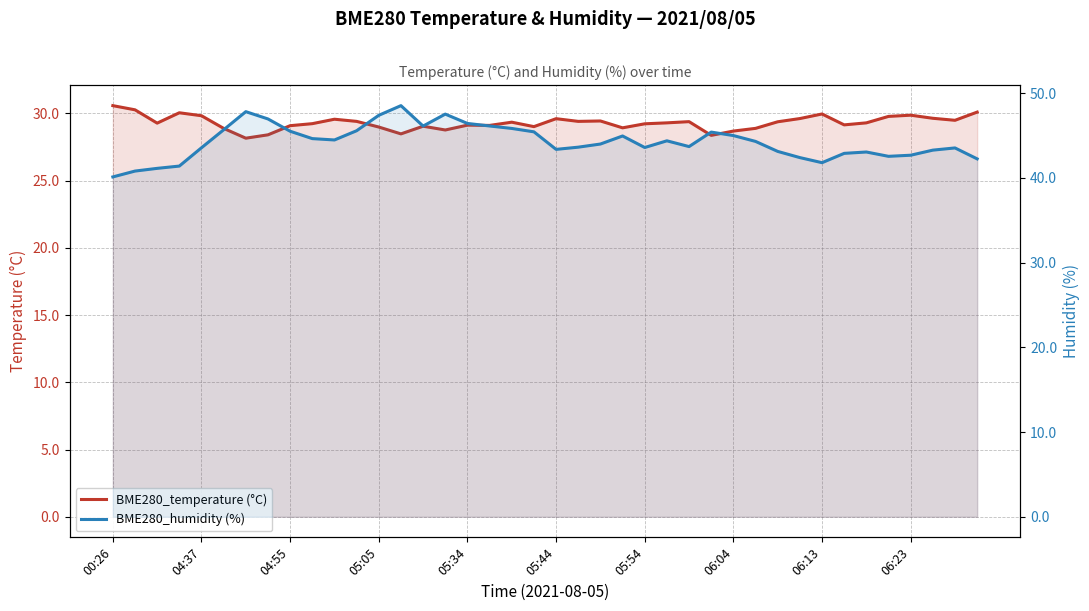

What is the sum of the BME280_temperature (°C) values at 04:37 and 38?

59.7